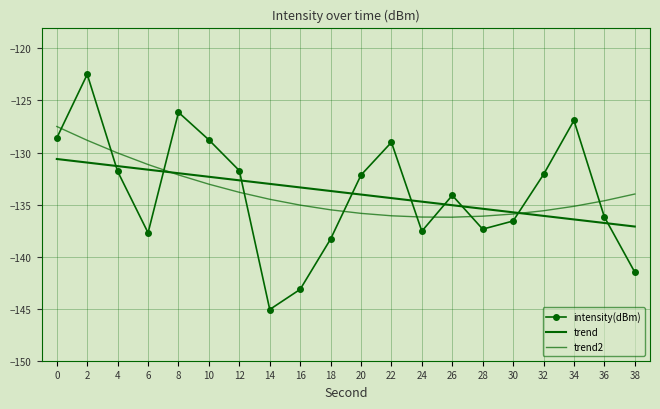

What value does the trend series have at 10?

-132.3